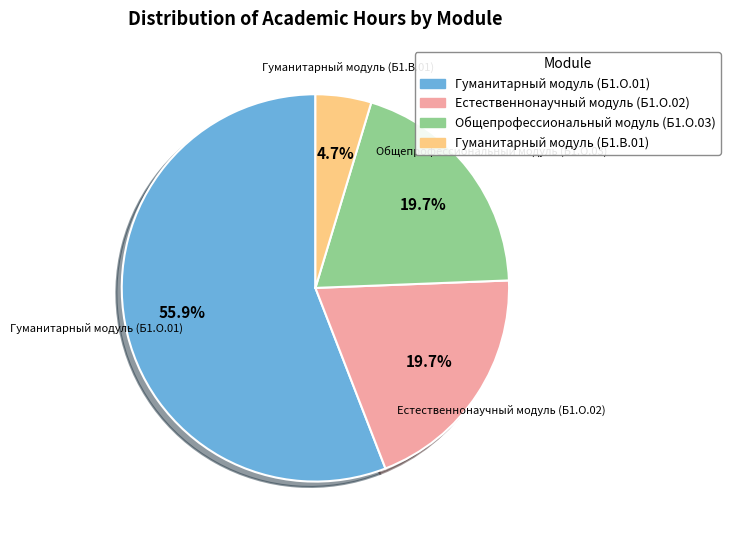

Is there any slice that represents more than half of the pie?

Yes